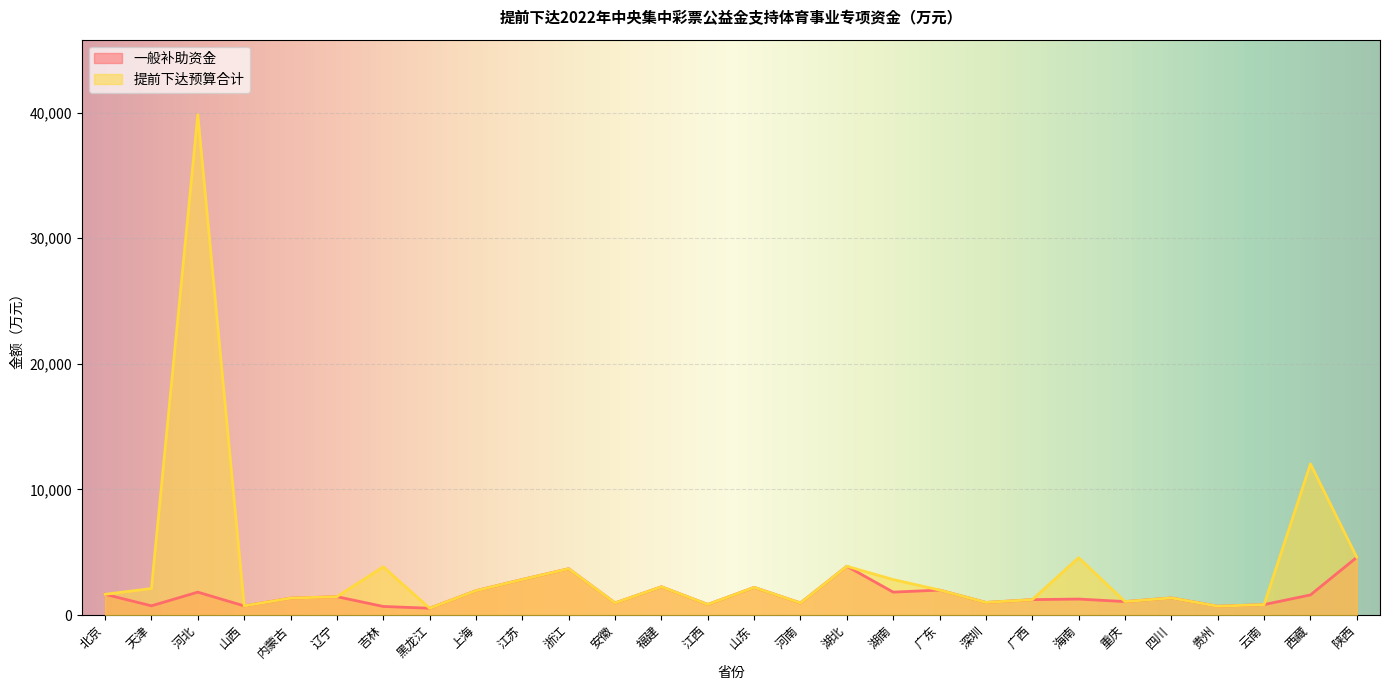

At which label does 提前下达预算合计 first exceed 1936?

天津